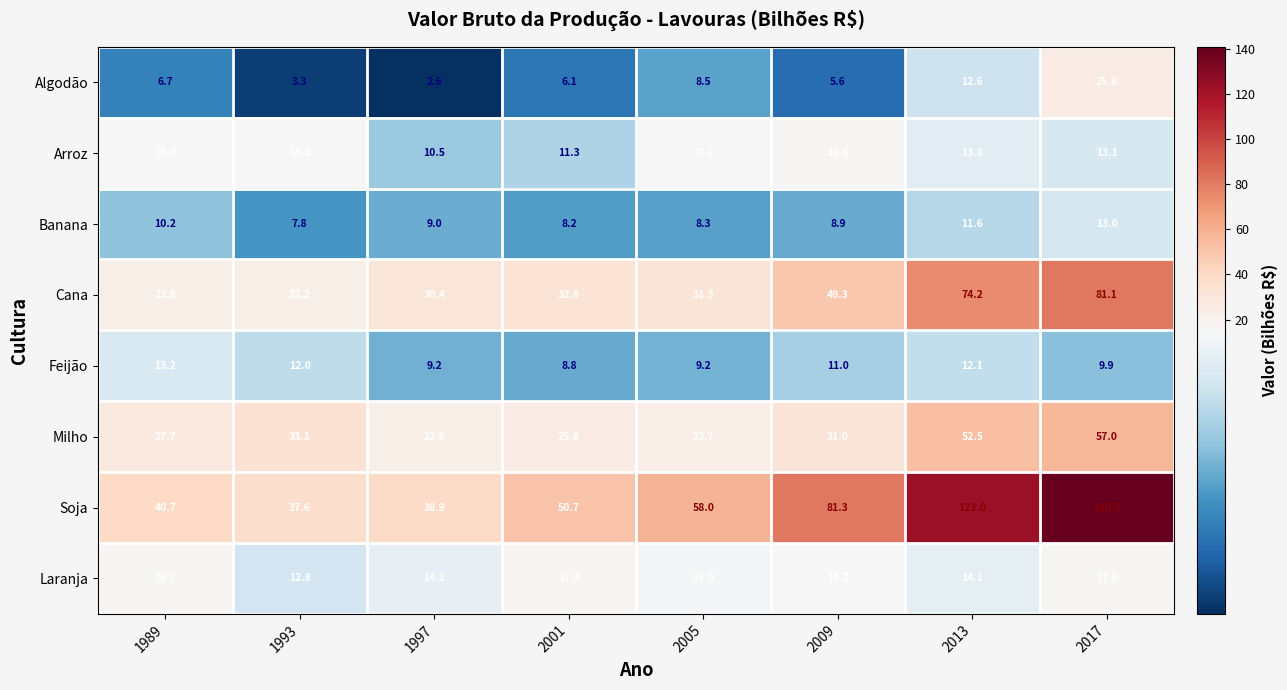

Which series changed the most between 2005 and 2009?

Soja